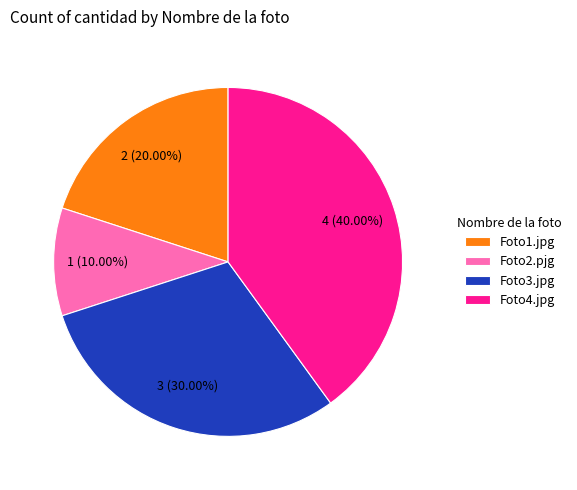

Which has a higher value, Foto1.jpg or Foto4.jpg?

Foto4.jpg